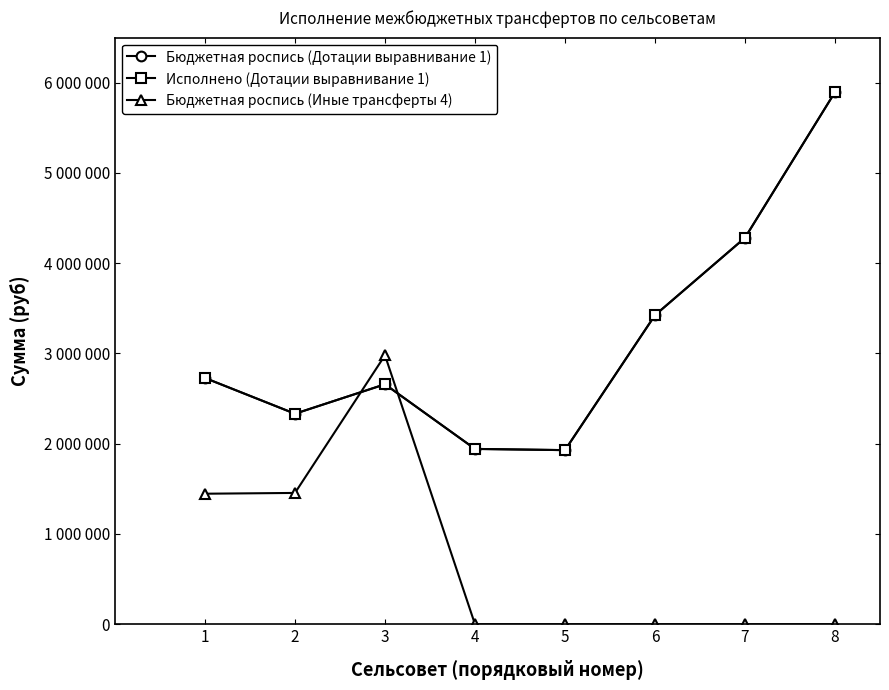

Does the chart have visible grid lines?

No